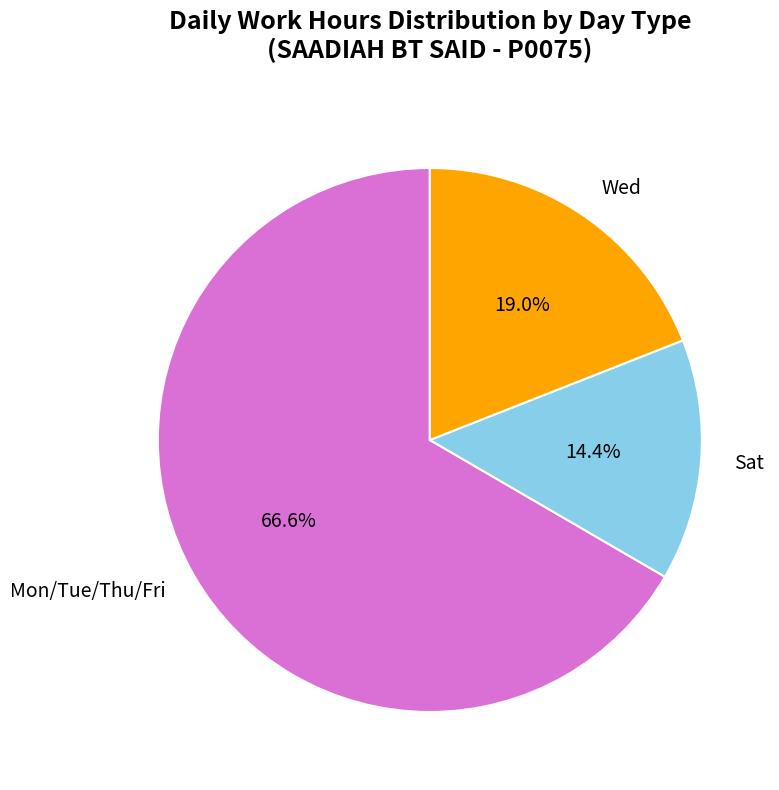

What is the total percentage of Mon/Tue/Thu/Fri and Wed?

85.6%